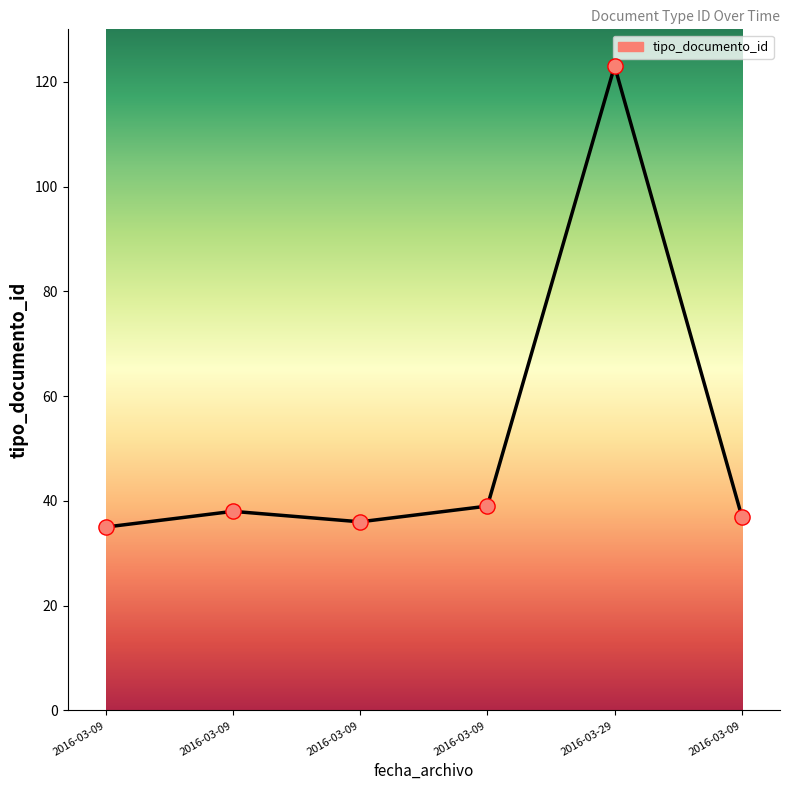

What is the change in value from 2016-03-09 to 2016-03-09?

+1